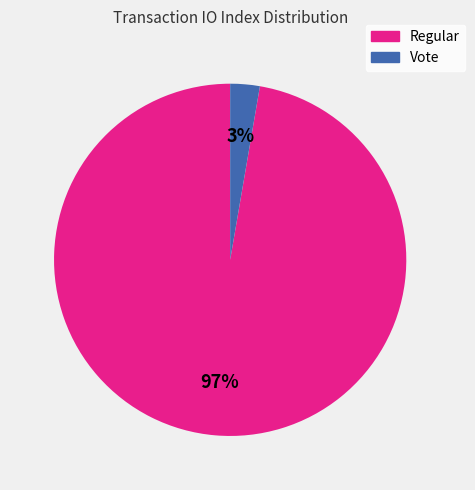

Is there a majority slice in this chart?

Yes